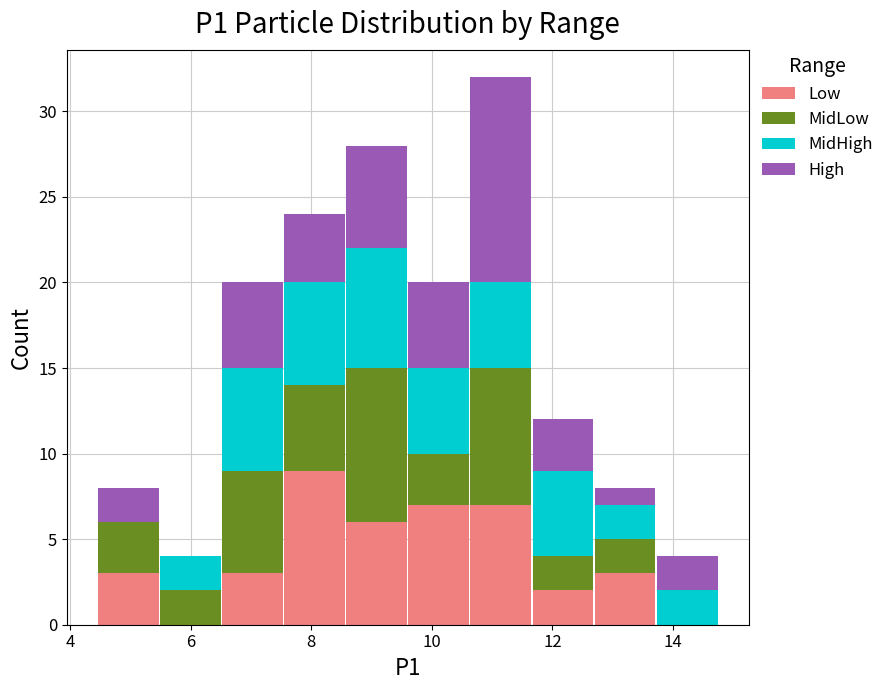

What is the total height of the stacked bar covering 10.6 to 11.6 on the x-axis? Neither the bar edges nor the heights are printed on the chart, so give them approximately, as read against the axes.

32